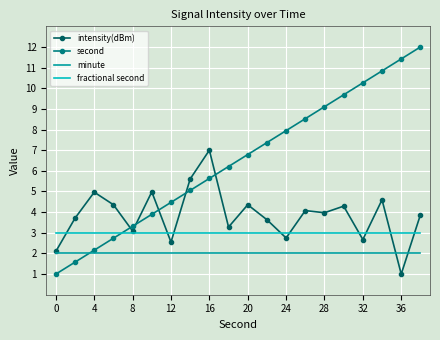

Rank the series by their average value, from highest to lowest.

second, intensity(dBm), fractional second, minute